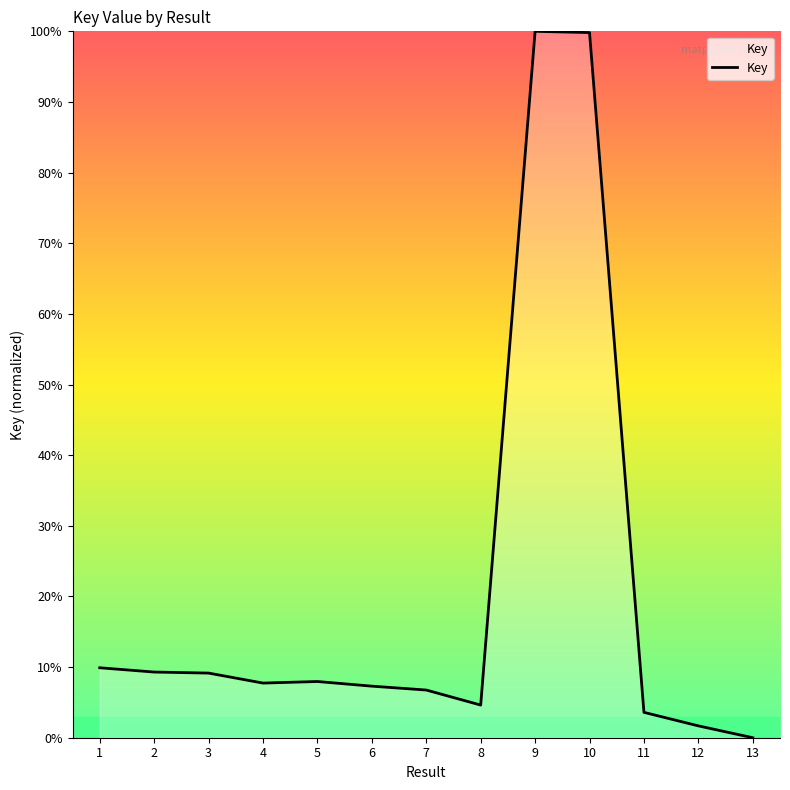

What is the change in value from 2 to 10?

+90.5